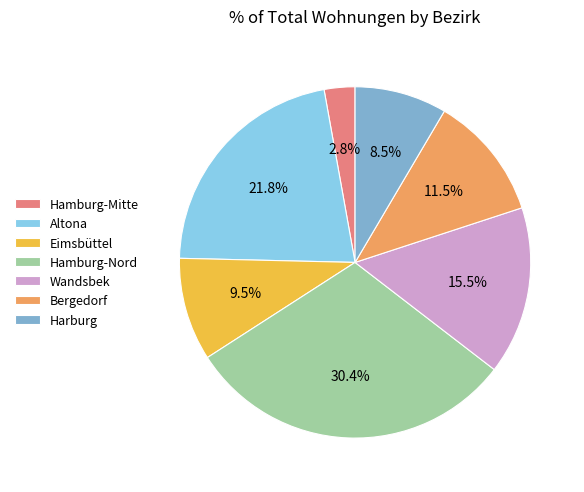

How many segments does this pie chart have?

7